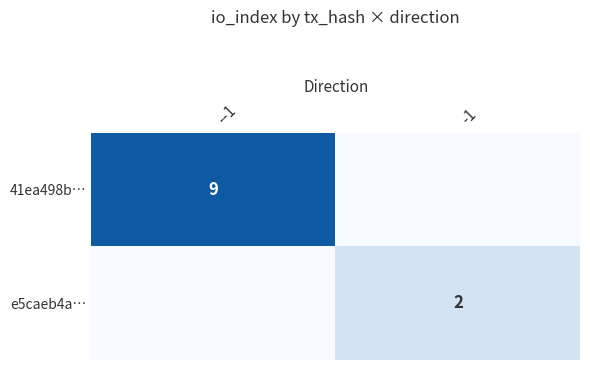

What is the total value across all series at --1?

9